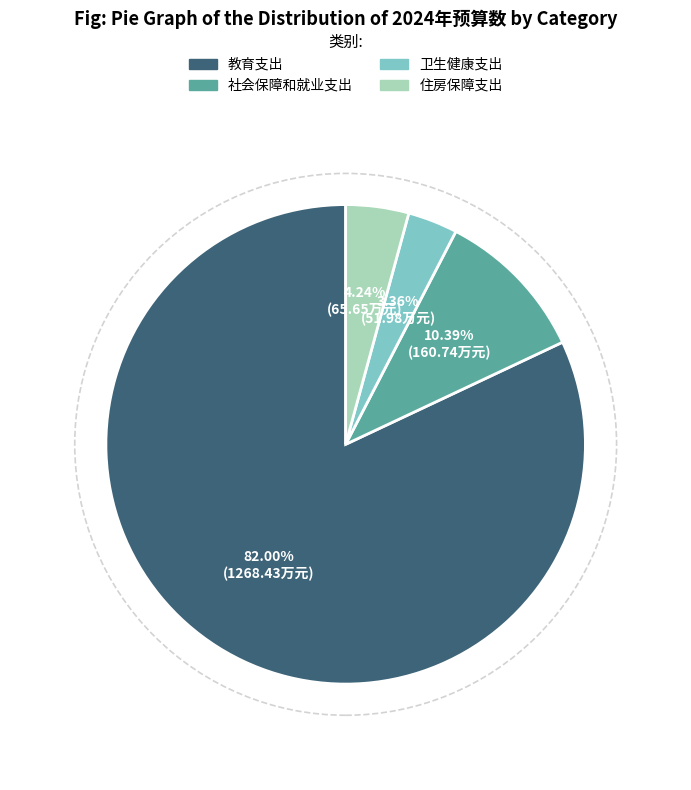

Count the number of slices in the pie.

4